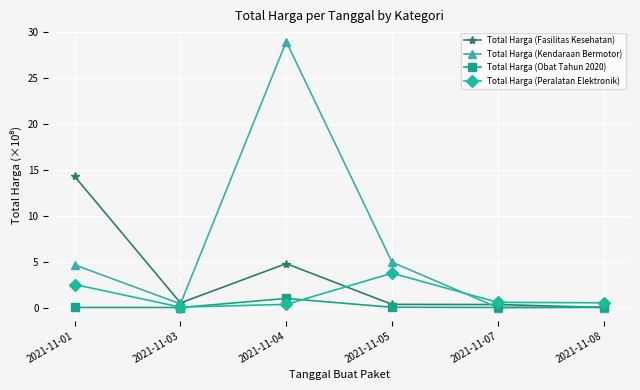

Is the value of Total Harga (Fasilitas Kesehatan) at 2021-11-04 greater than the value of Total Harga (Obat Tahun 2020) at 2021-11-05?

Yes